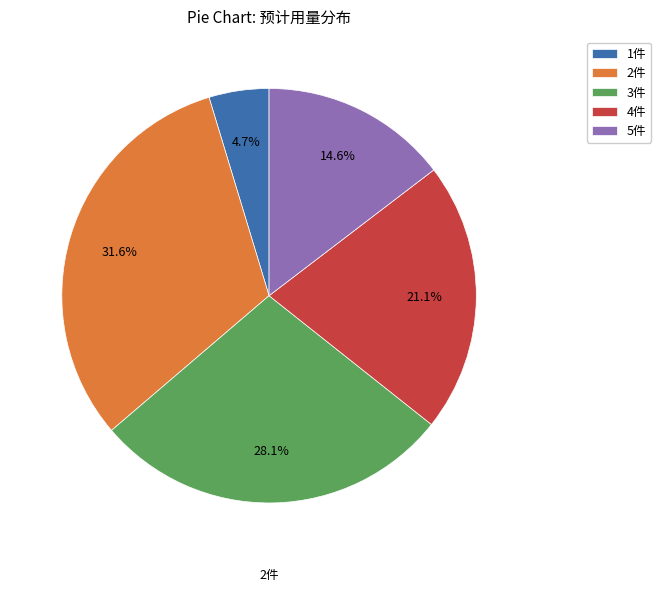

Which slice is the largest?

2件